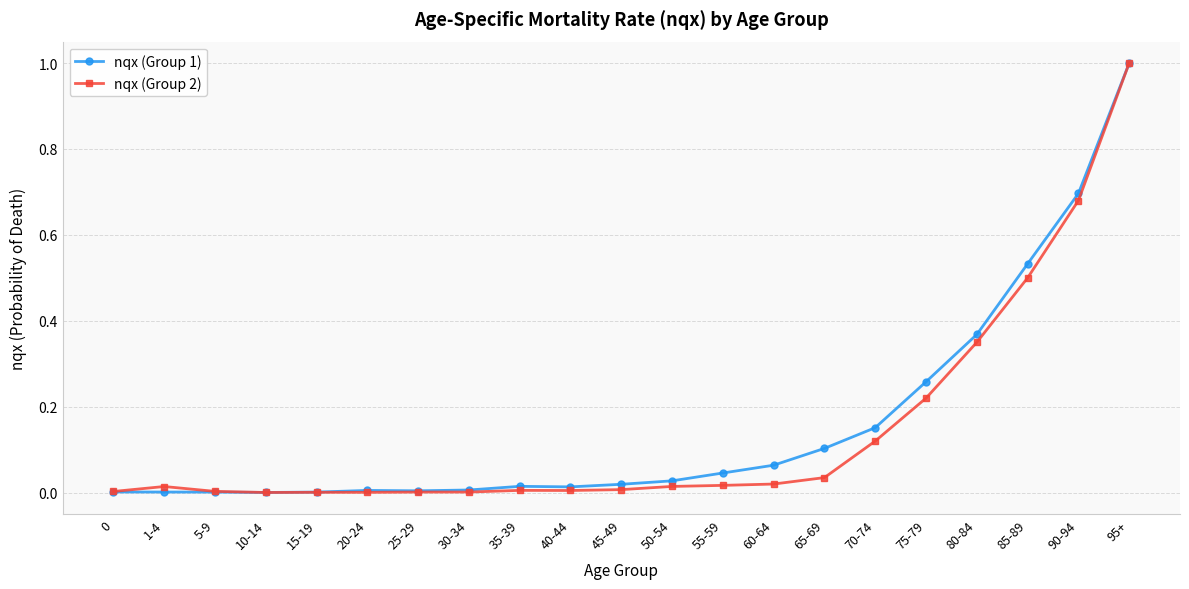

What is the sum of all nqx (Group 1) values?

3.3